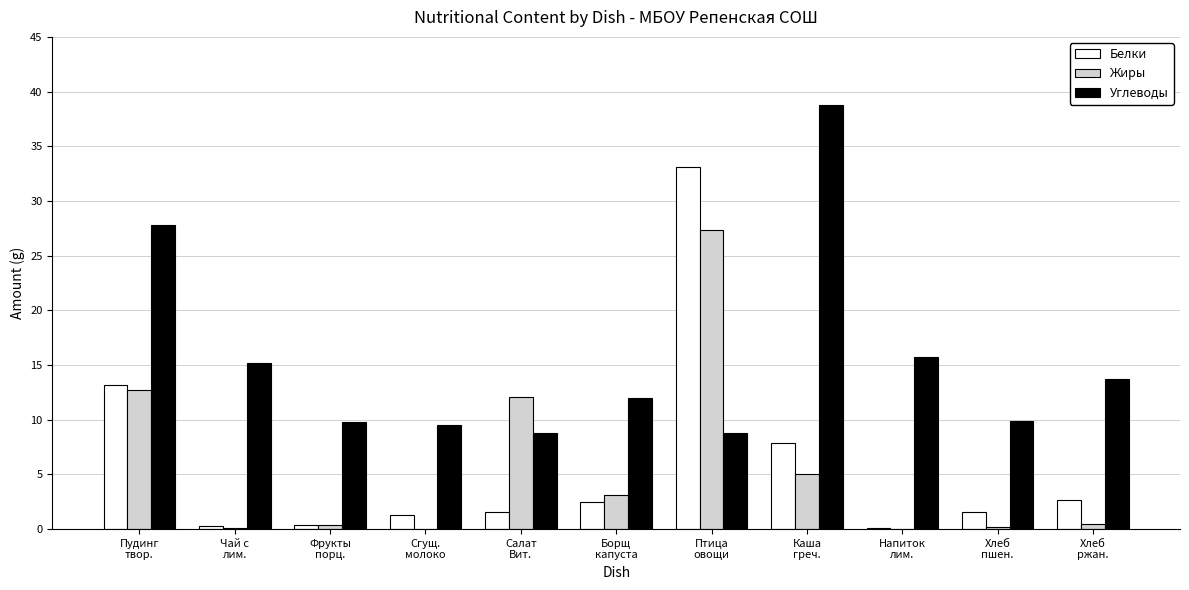

What is the difference between the Жиры values at Хлеб
пшен. and Чай с
лим.?

0.1